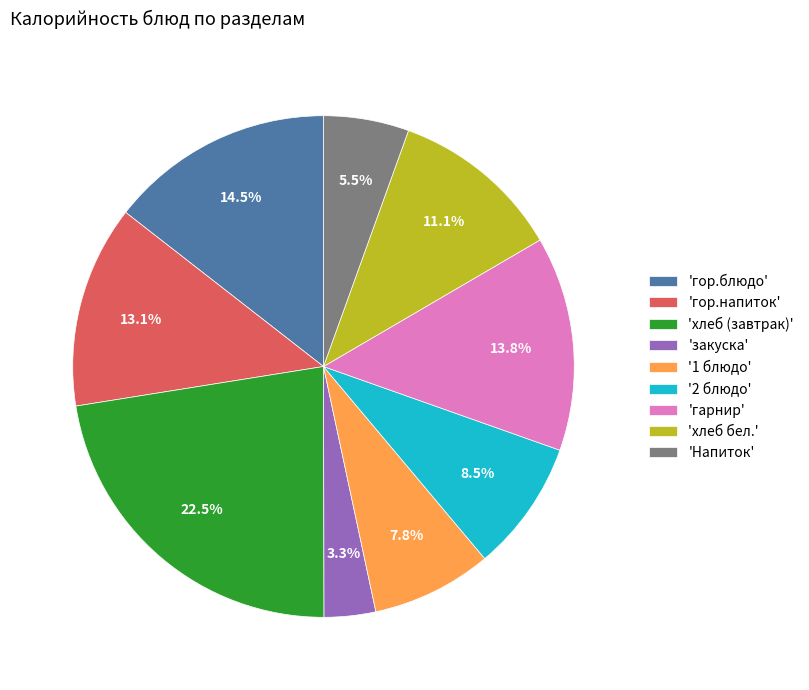

How much of the chart is everything except 'гор.напиток'?

86.9%